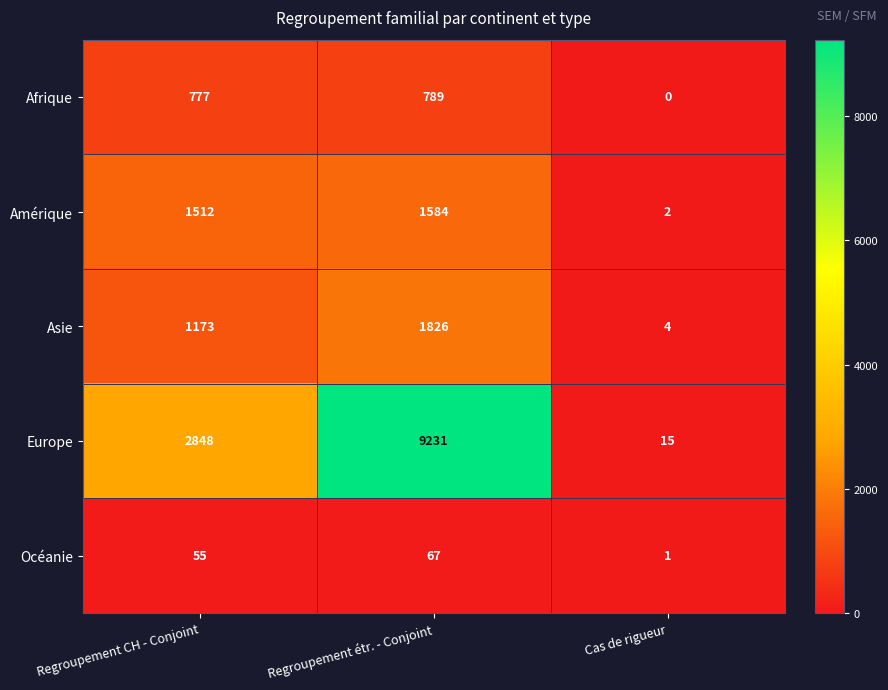

Is it true that Amérique equals 335 at Regroupement CH - Conjoint?

False